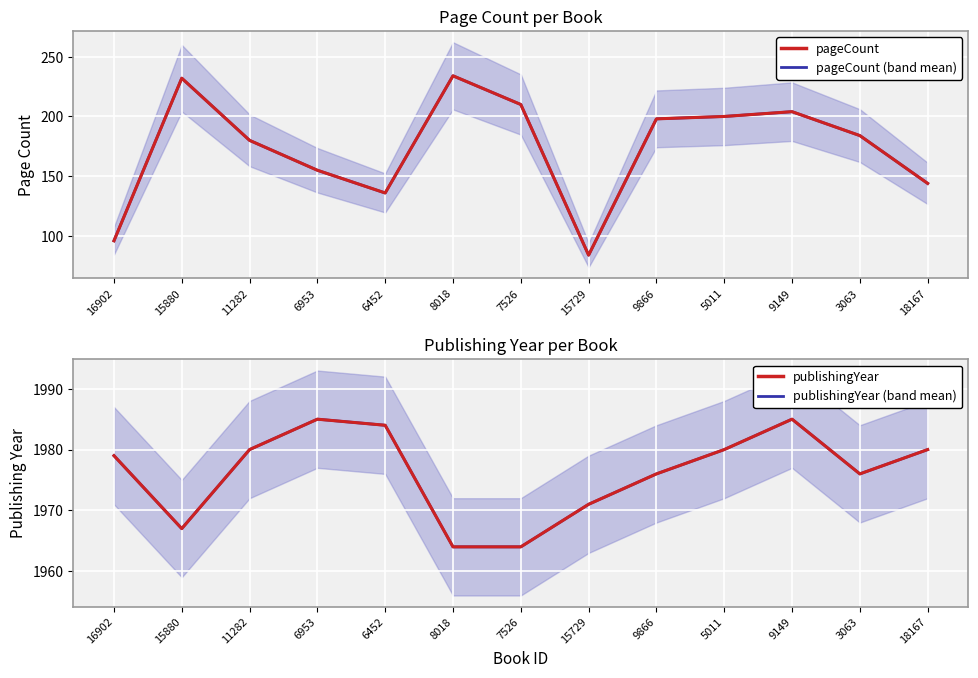

Where is publishingYear nearest to the value 1974?

9866